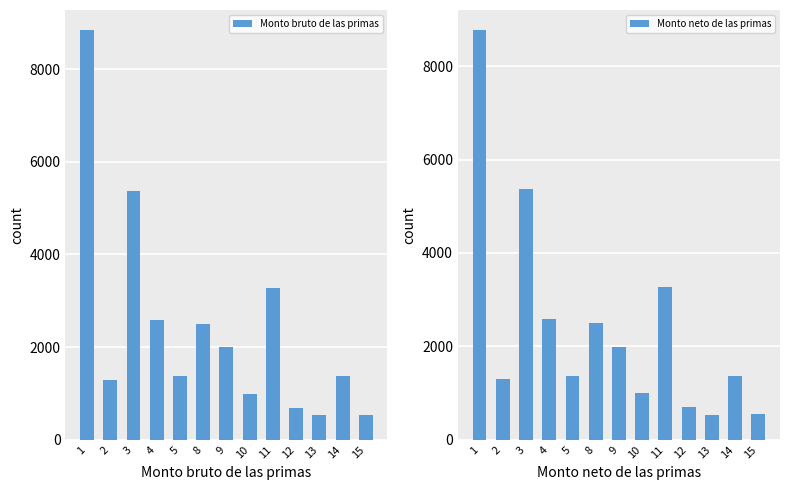

True or false: Monto neto de las primas has a value of 2509.3 at 8.

True